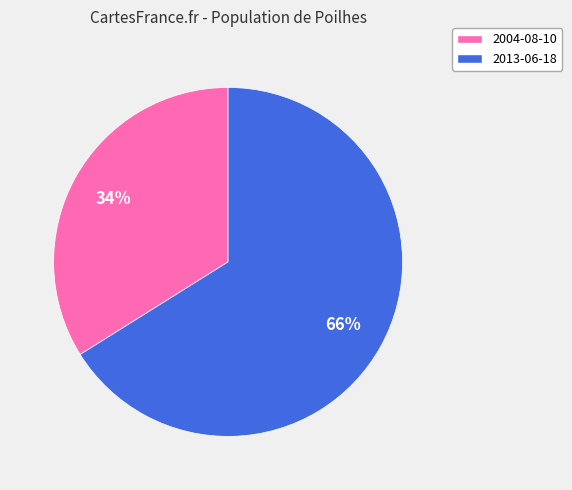

Combined, do 2004-08-10 and 2013-06-18 account for over 50%?

Yes